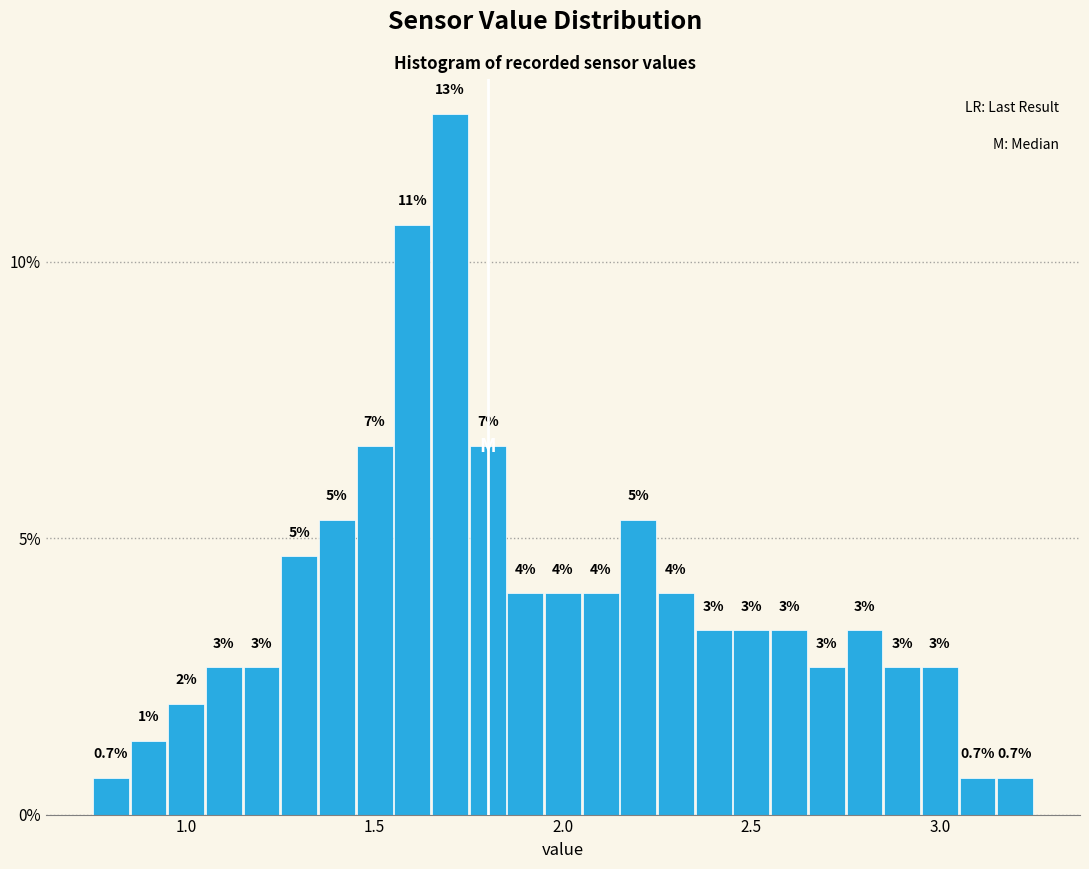

Around what value on the x-axis is the tallest bar? Give the approximate position of its centre, as read against the axis.

1.70